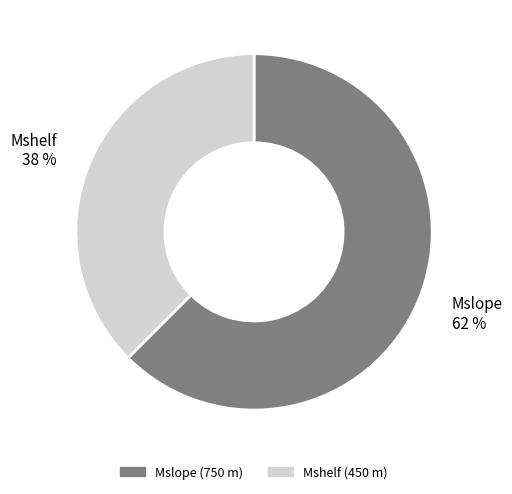

Do Mslope and Mshelf together represent more than half of the pie?

Yes